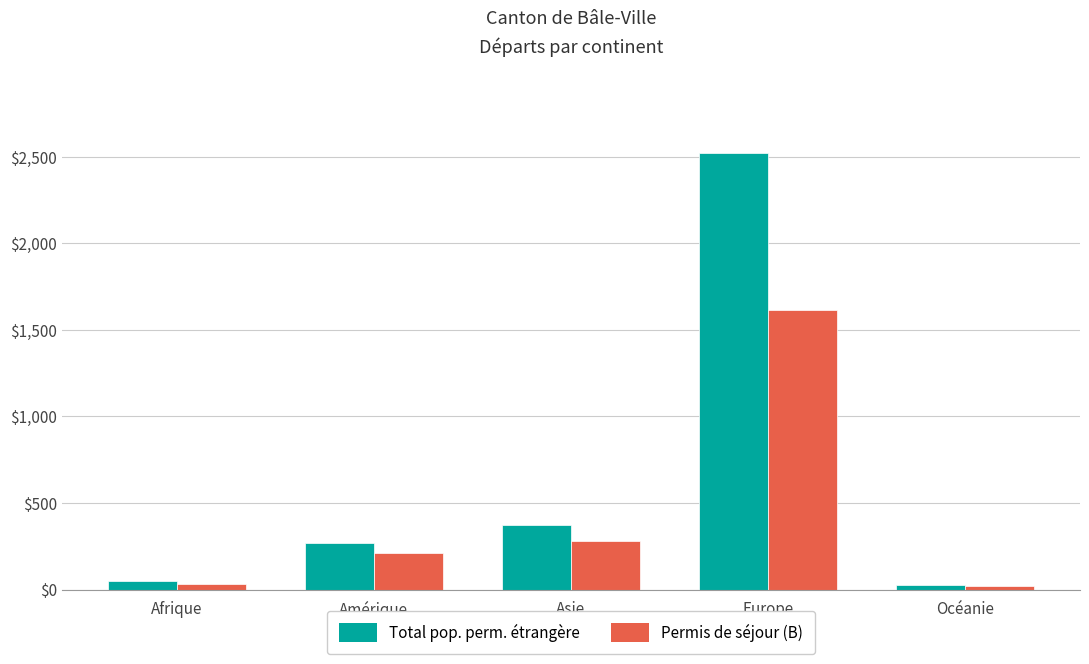

List the series in order of their overall mean, highest first.

Total pop. perm. étrangère, Permis de séjour (B)